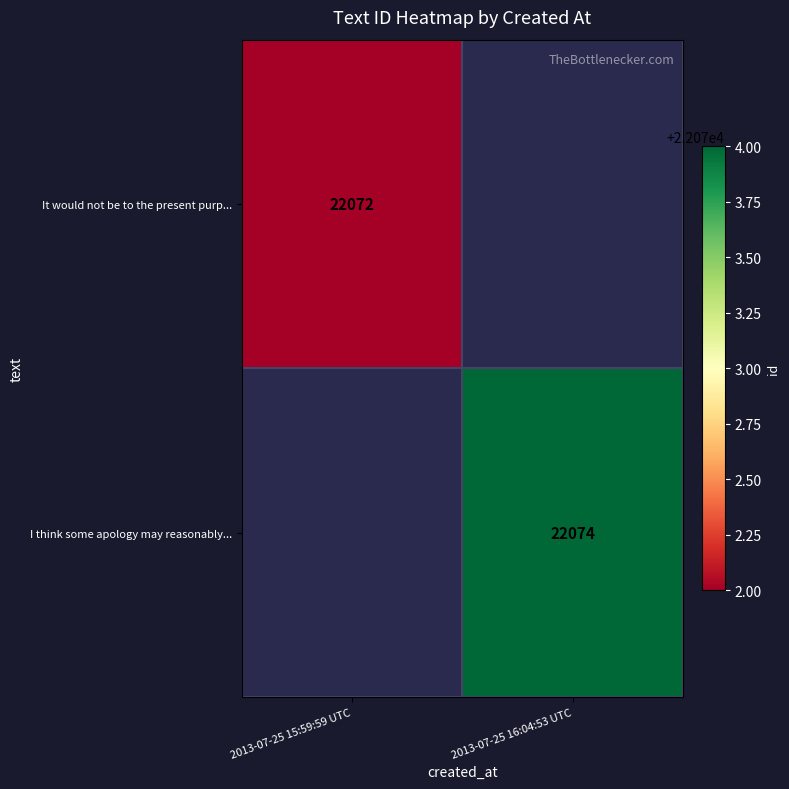

The I think some apology may reasonably... series shows 22074 at 2013-07-25 16:04:53 UTC. True or false?

True